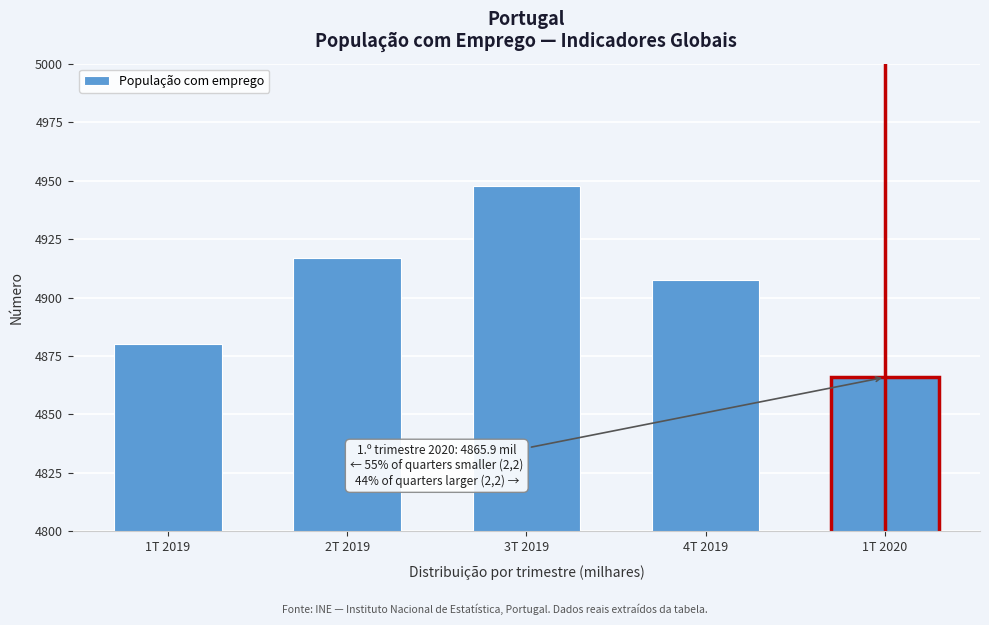

Reading left to right, what are all the values shown in this chart?

1T 2019=4880.2	2T 2019=4916.7	3T 2019=4947.8	4T 2019=4907.6	1T 2020=4865.9